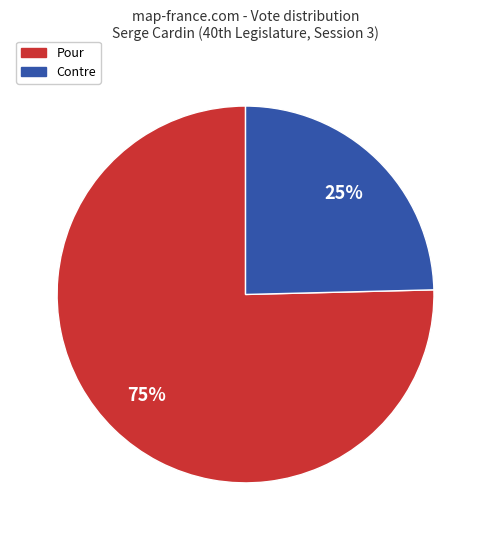

How many segments does this pie chart have?

2